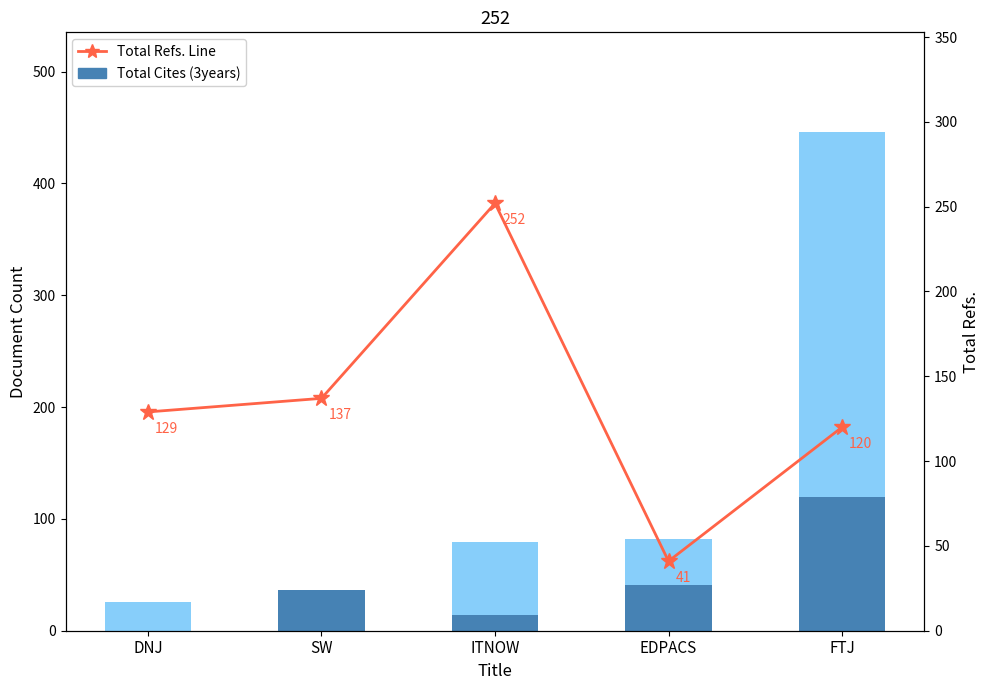

What is the sum of all Total Refs. Line values?

679